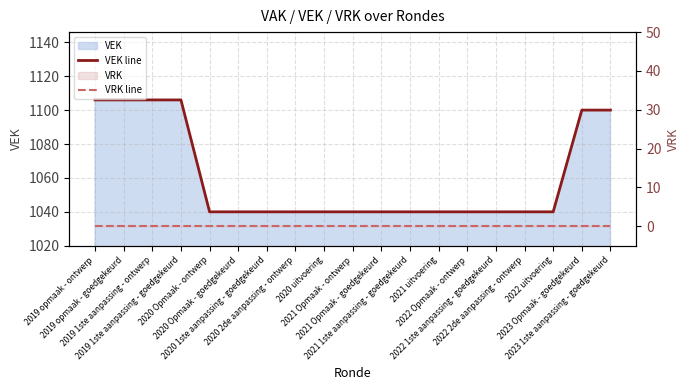

Reading left to right, list all the values displayed in this chart.

VEK line: 2019 opmaak - ontwerp=1106	2019 opmaak - goedgekeurd=1106	2019 1ste aanpassing - ontwerp=1106	2019 1ste aanpassing - goedgekeurd=1106	2020 Opmaak - ontwerp=1040	2020 Opmaak - goedgekeurd=1040	2020 1ste aanpassing - goedgekeurd=1040	2020 2de aanpassing - ontwerp=1040	2020 uitvoering=1040	2021 Opmaak - ontwerp=1040	2021 Opmaak - goedgekeurd=1040	2021 1ste aanpassing - goedgekeurd=1040	2021 uitvoering=1040	2022 Opmaak - ontwerp=1040	2022 1ste aanpassing - goedgekeurd=1040	2022 2de aanpassing - ontwerp=1040	2022 uitvoering=1040	2023 Opmaak - goedgekeurd=1100	2023 1ste aanpassing - goedgekeurd=1100
VRK line: 2019 opmaak - ontwerp=0	2019 opmaak - goedgekeurd=0	2019 1ste aanpassing - ontwerp=0	2019 1ste aanpassing - goedgekeurd=0	2020 Opmaak - ontwerp=0	2020 Opmaak - goedgekeurd=0	2020 1ste aanpassing - goedgekeurd=0	2020 2de aanpassing - ontwerp=0	2020 uitvoering=0	2021 Opmaak - ontwerp=0	2021 Opmaak - goedgekeurd=0	2021 1ste aanpassing - goedgekeurd=0	2021 uitvoering=0	2022 Opmaak - ontwerp=0	2022 1ste aanpassing - goedgekeurd=0	2022 2de aanpassing - ontwerp=0	2022 uitvoering=0	2023 Opmaak - goedgekeurd=0	2023 1ste aanpassing - goedgekeurd=0